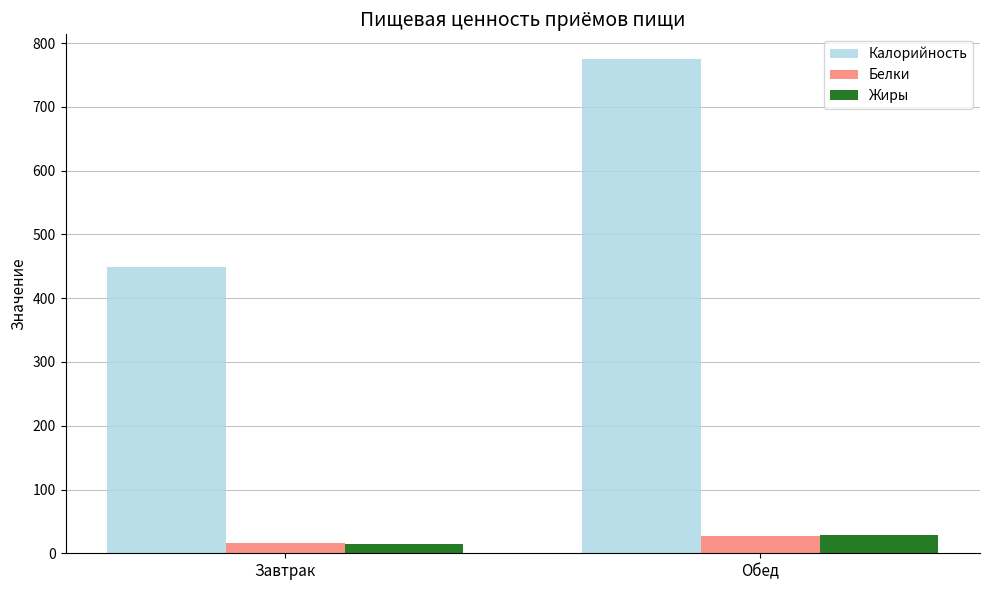

At which category is the sum across all series the highest?

Обед